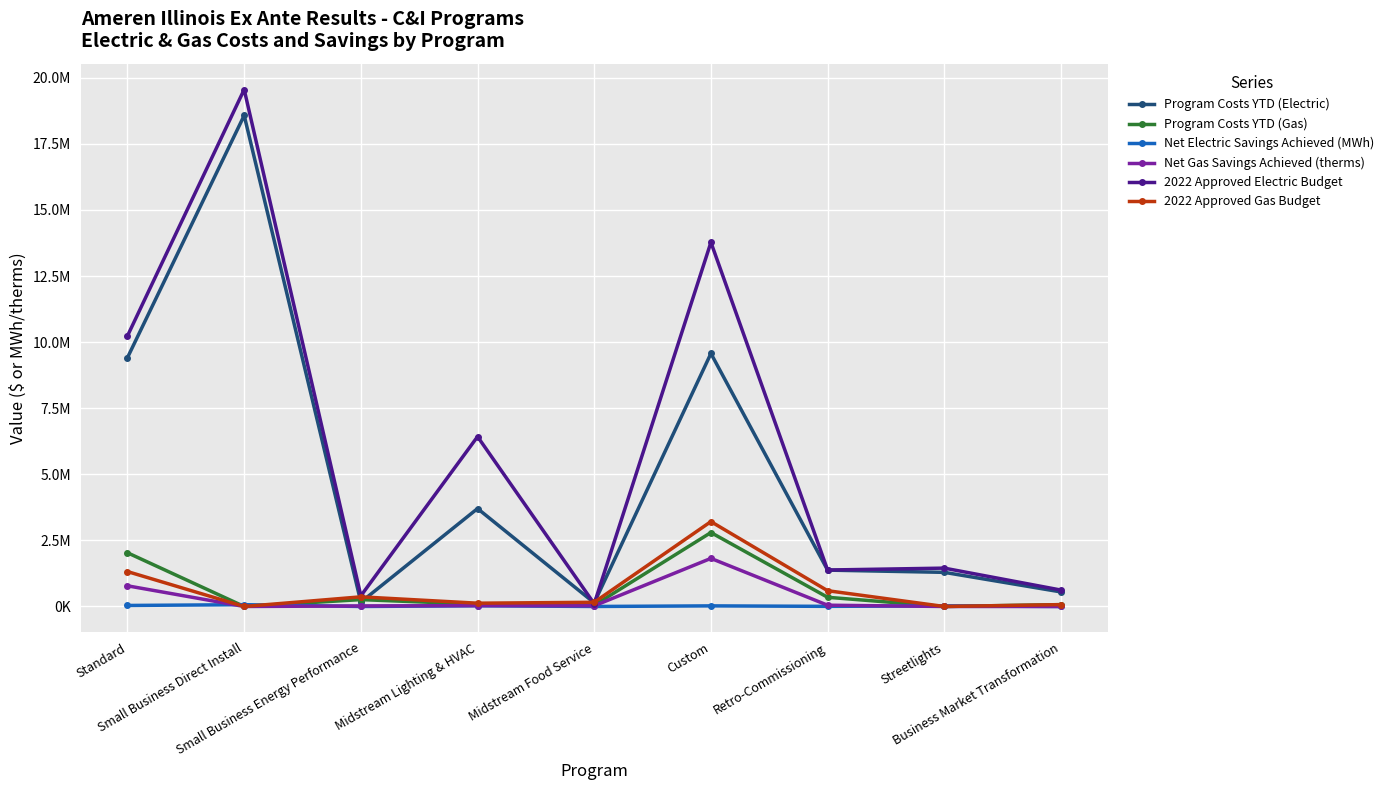

Does the chart display data point markers on the line(s)?

Yes